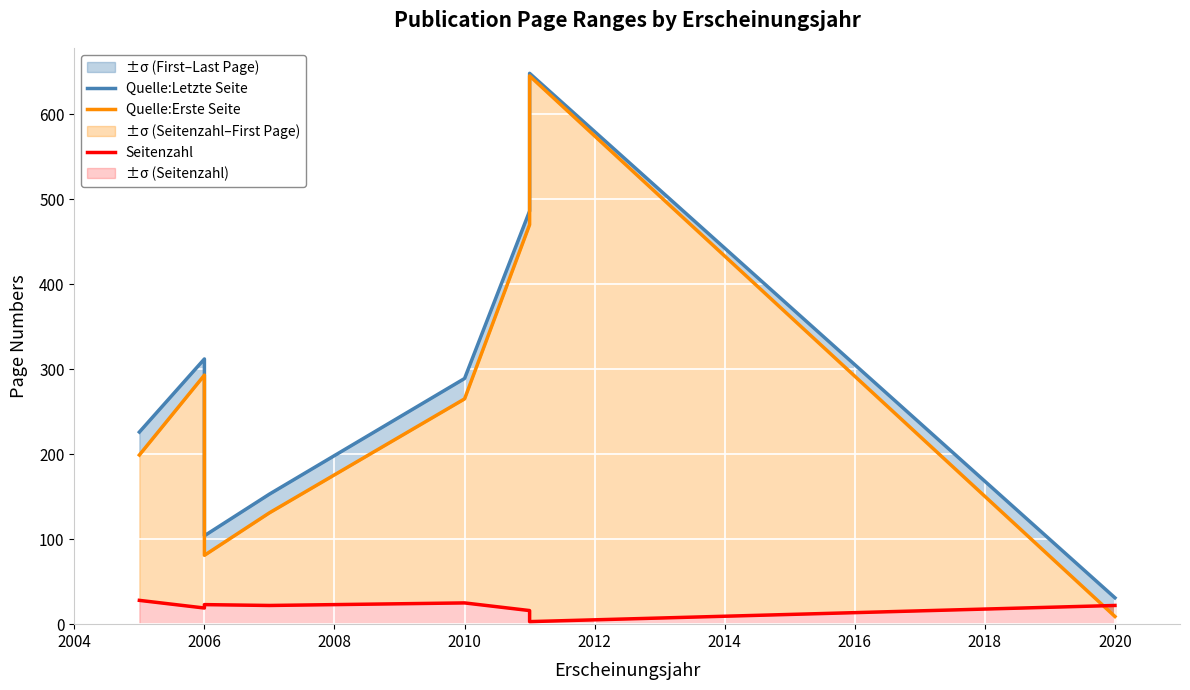

True or false: Quelle:Erste Seite and Quelle:Letzte Seite cross at least once.

False